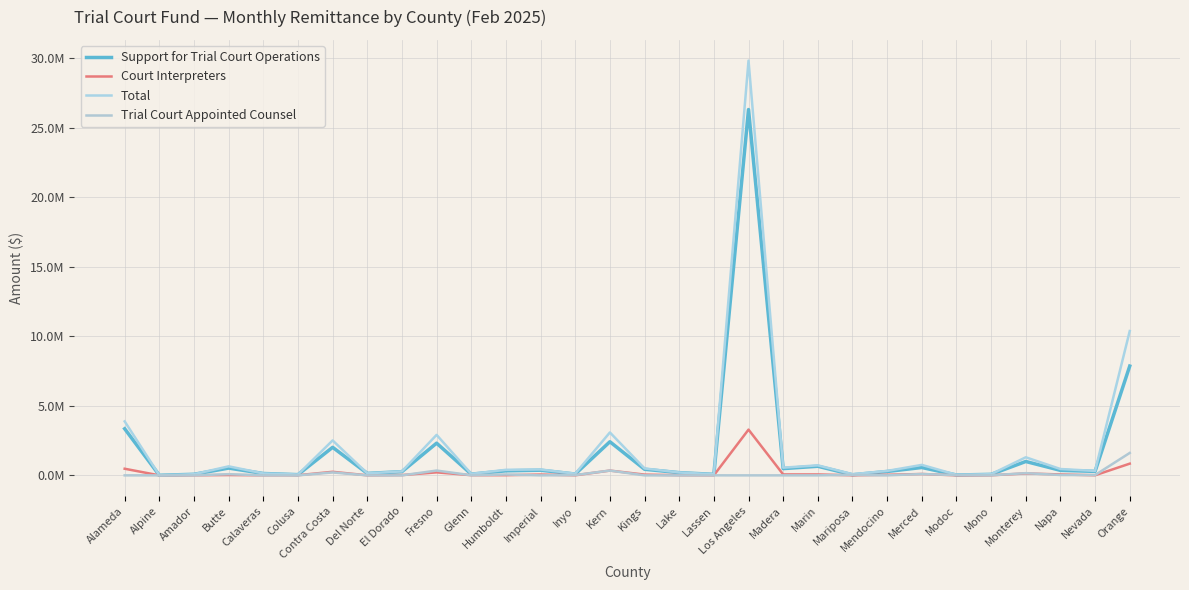

In Court Interpreters, how many points are lower than both neighbors (excluding endpoints)?

9